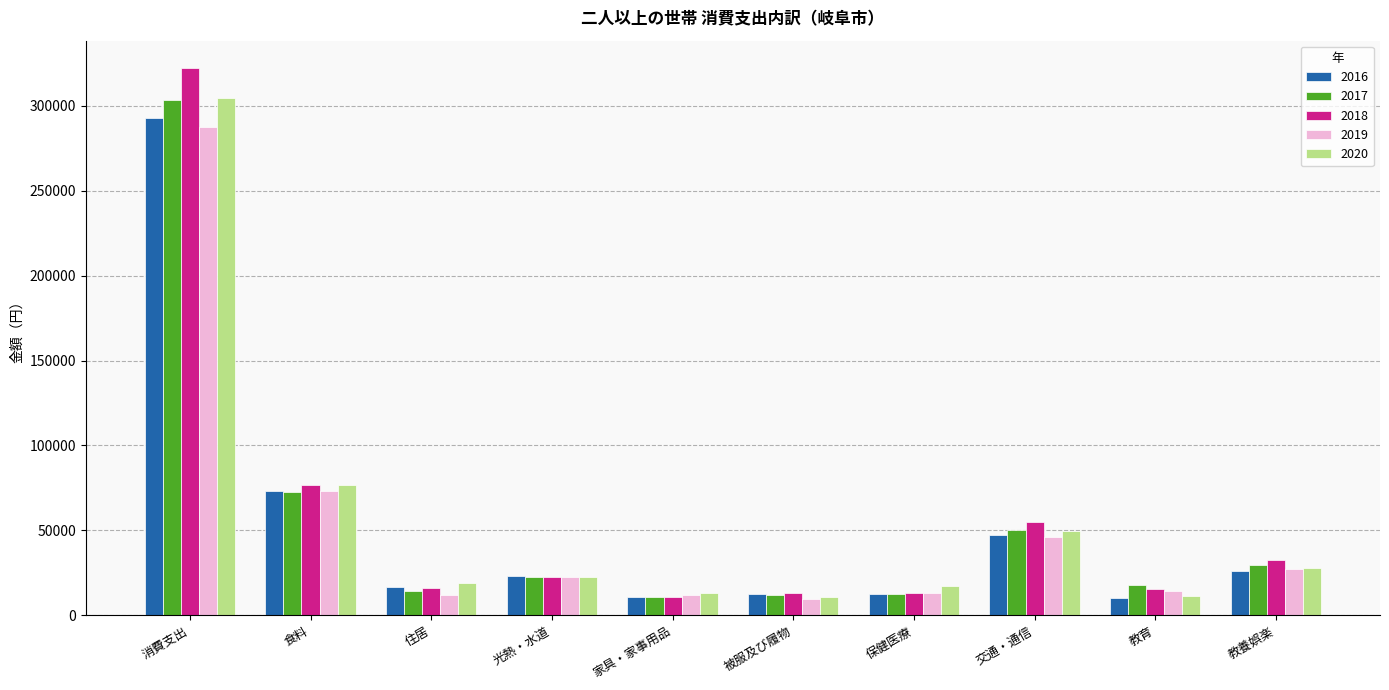

At which category is the sum across all series the highest?

消費支出